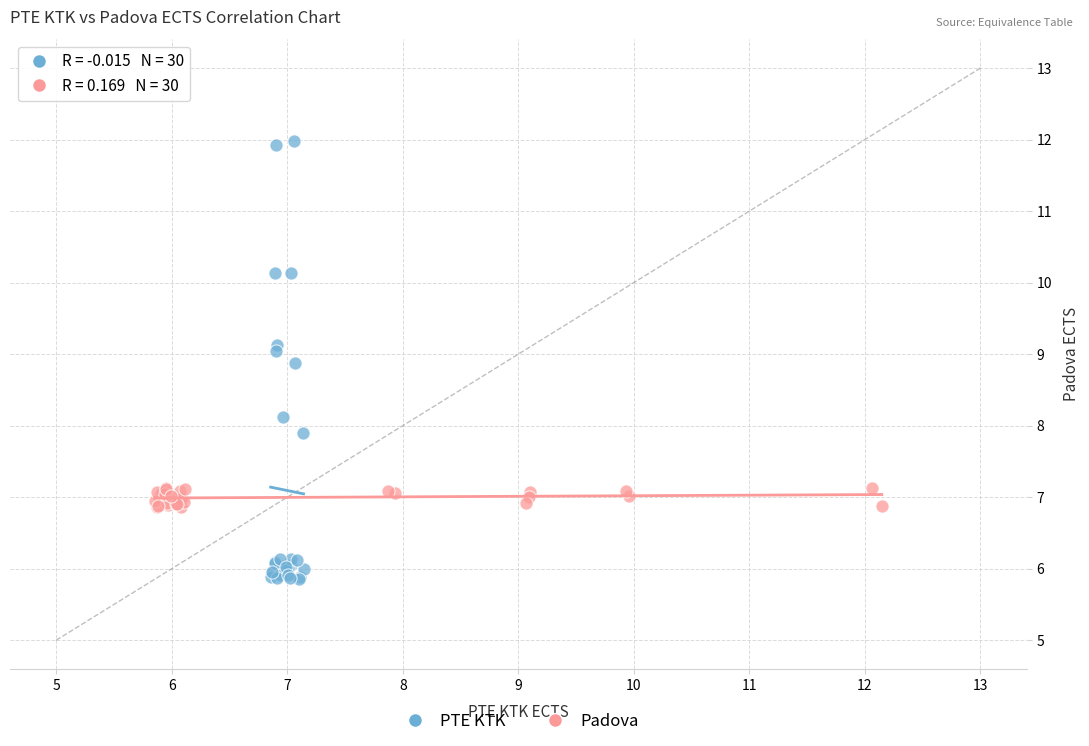

Which series has the largest Y range (max minus min)?

PTE KTK